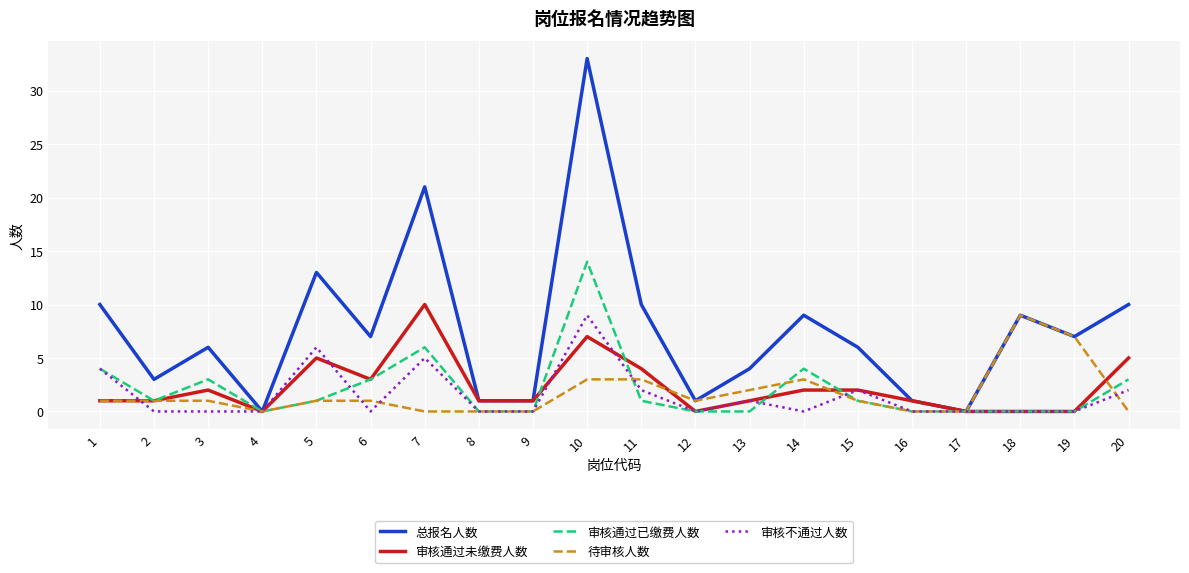

Which series changed the most between 3 and 8?

总报名人数